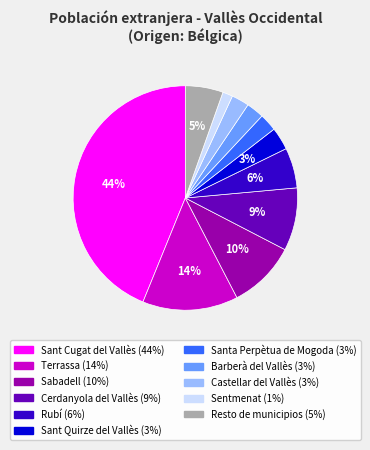

Combined, do Resto de municipios and Sentmenat account for over 50%?

No